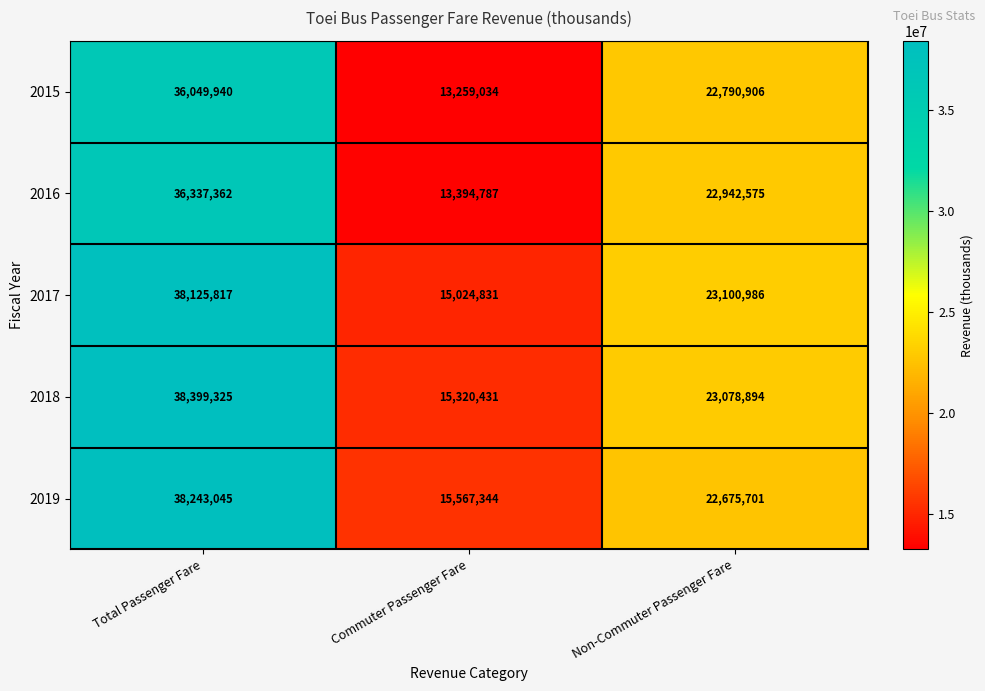

Reading left to right, transcribe all the data shown in this chart.

2015: Total Passenger Fare=36049940	Commuter Passenger Fare=13259034	Non-Commuter Passenger Fare=22790906
2016: Total Passenger Fare=36337362	Commuter Passenger Fare=13394787	Non-Commuter Passenger Fare=22942575
2017: Total Passenger Fare=38125817	Commuter Passenger Fare=15024831	Non-Commuter Passenger Fare=23100986
2018: Total Passenger Fare=38399325	Commuter Passenger Fare=15320431	Non-Commuter Passenger Fare=23078894
2019: Total Passenger Fare=38243045	Commuter Passenger Fare=15567344	Non-Commuter Passenger Fare=22675701